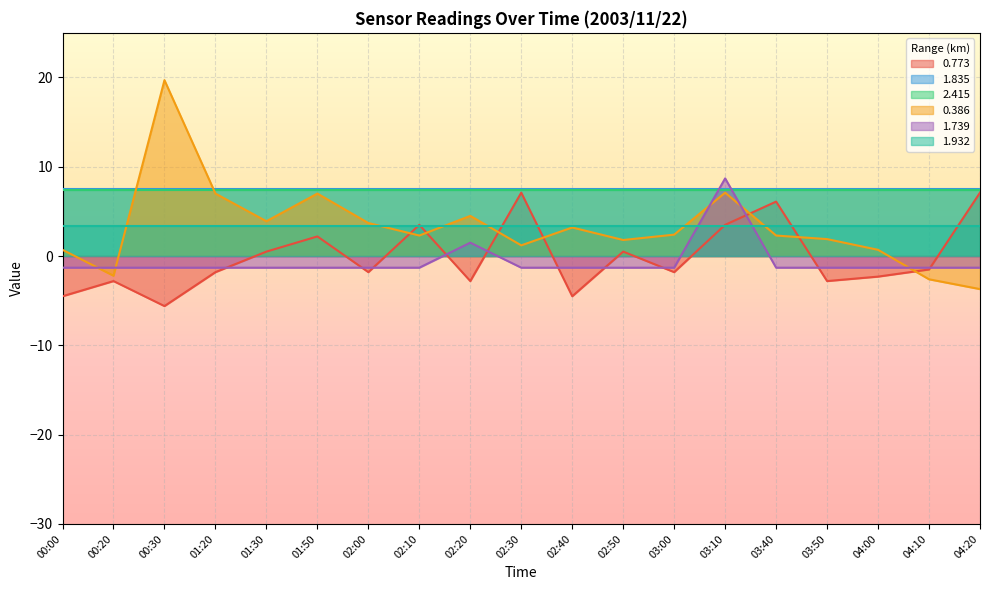

True or false: 1.739 has more than 2 interior local peaks.

False